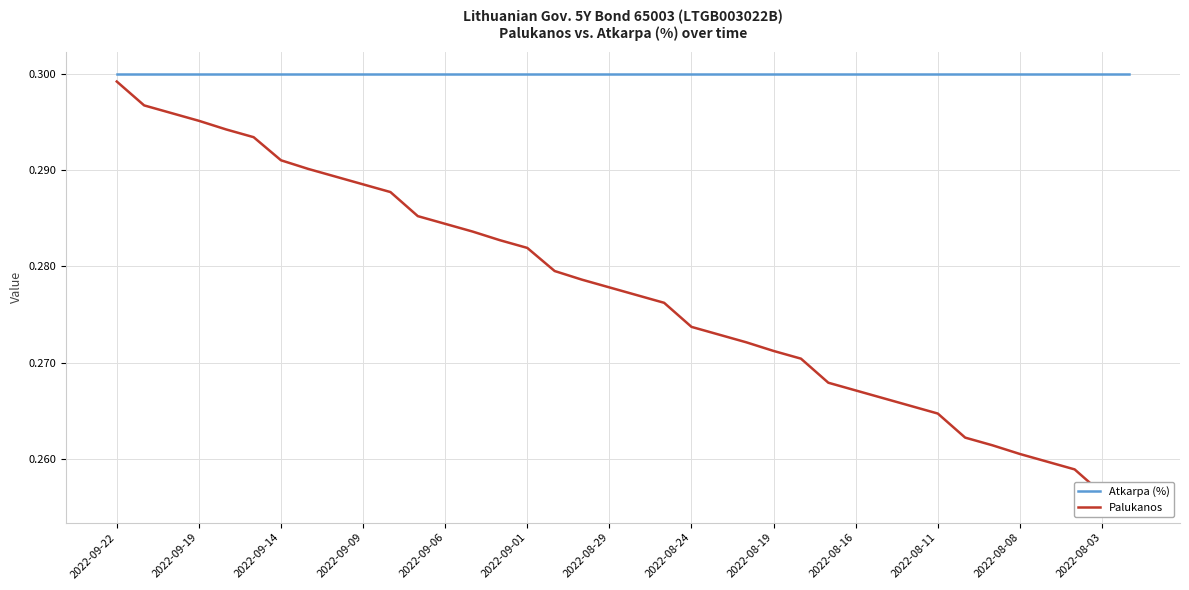

True or false: Atkarpa (%) has more than 1 points higher than both neighbors.

False